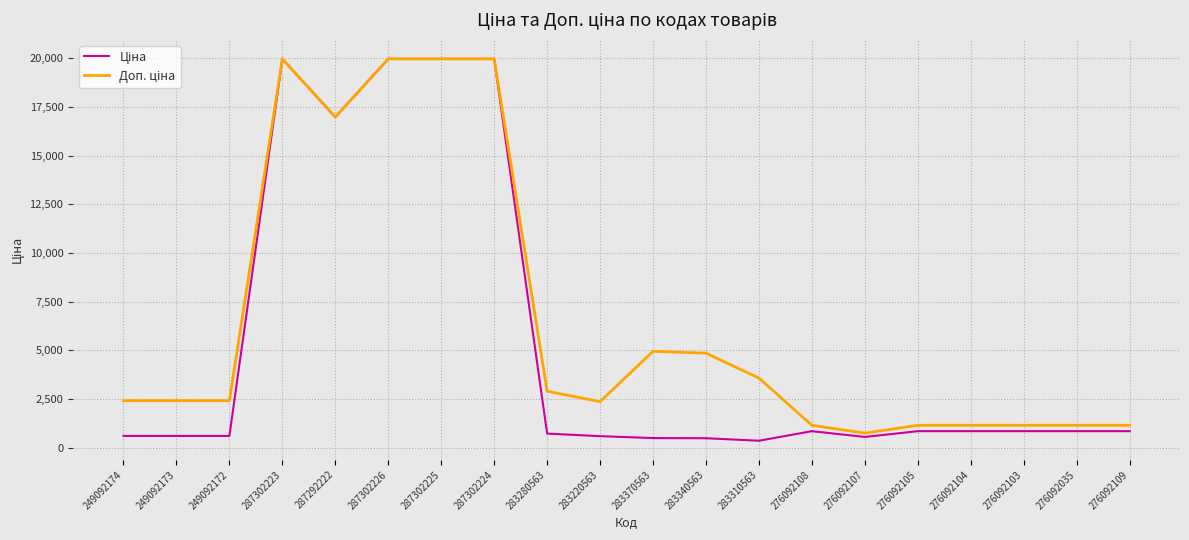

What is the greatest value displayed?

19964.2